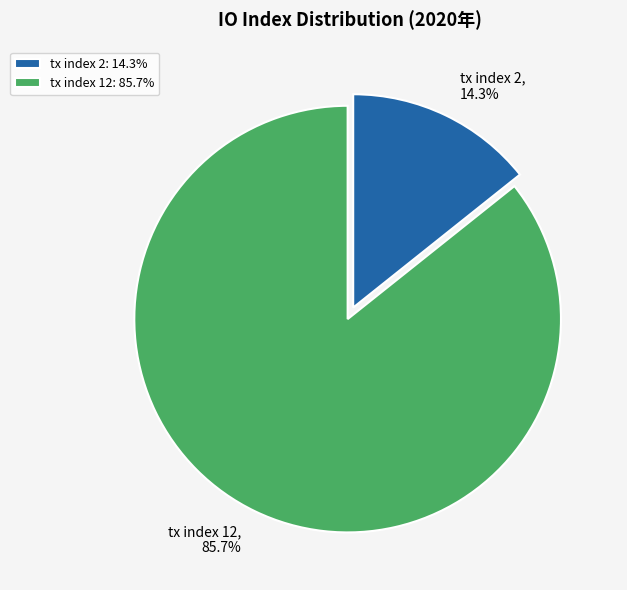

What is the total percentage of tx index 12 and tx index 2?

100.0%